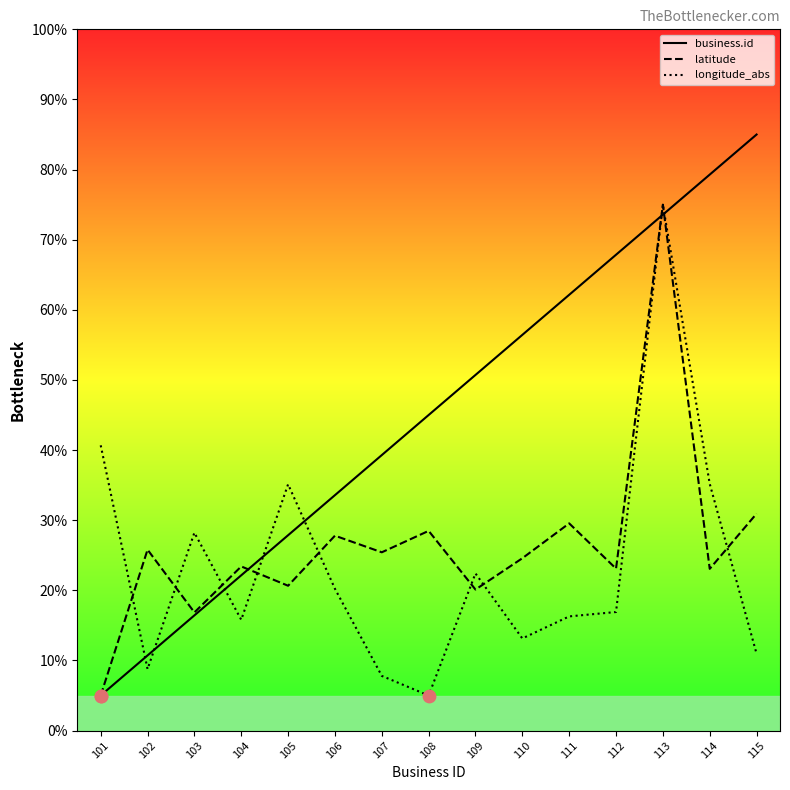

Which series contains the highest Y value?

business.id